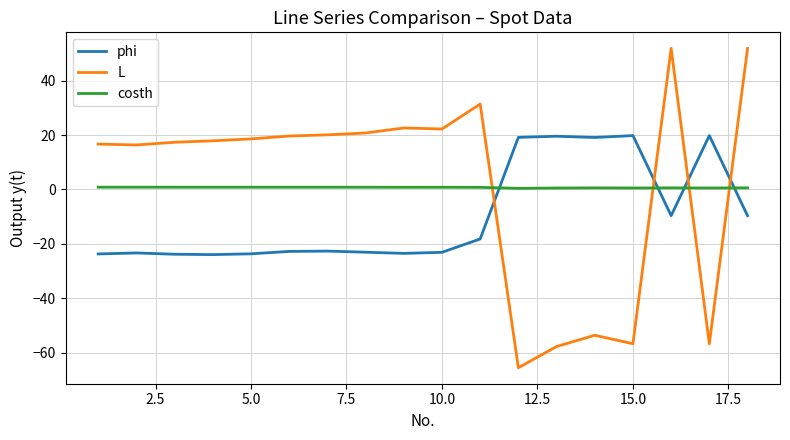

What is the difference between the maximum and minimum values in the phi series?

43.7